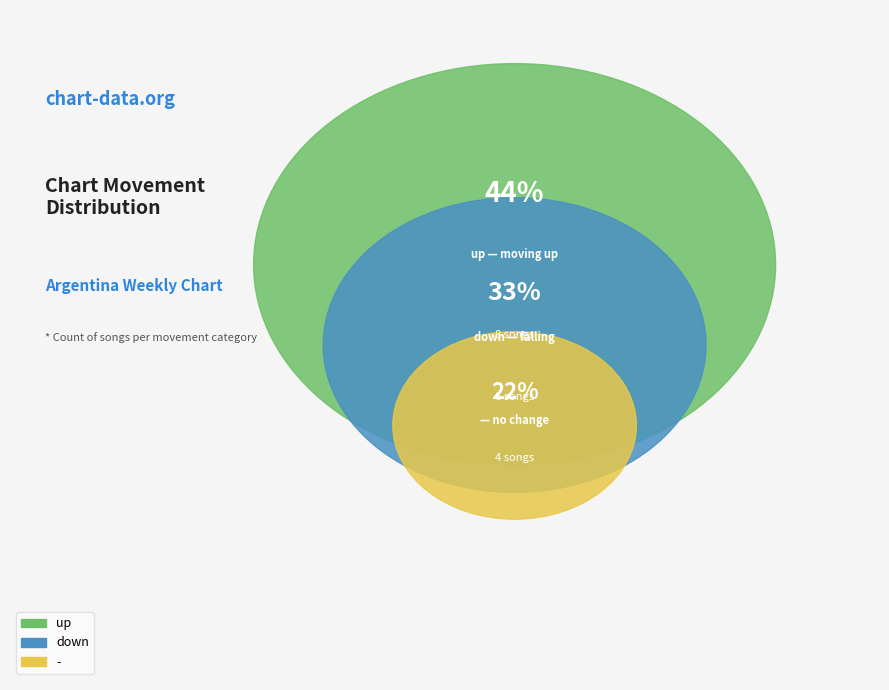

The - slice represents 27% of the pie. True or false?

False